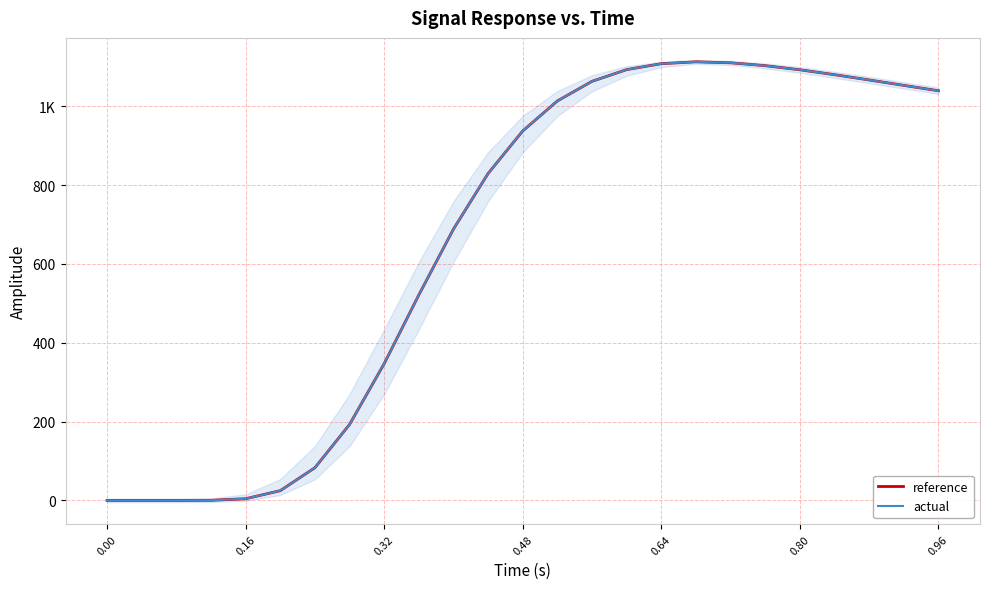

Reading right to left, transcribe all the data shown in this chart.

reference: 1039.1	1052.7	1066.4	1079.8	1092.2	1102.7	1110.0	1112.5	1107.8	1092.7	1063.0	1013.3	937.2	829.3	688.3	521.2	346.9	192.7	82.9	24.7	4.3	0.3	0.0	0.0	0.0
actual: 1039.1	1052.7	1066.4	1079.8	1092.2	1102.7	1110.0	1112.5	1107.8	1092.7	1063.0	1013.3	937.2	829.3	688.3	521.2	346.9	192.7	82.9	24.7	4.3	0.3	0.0	0.0	0.0